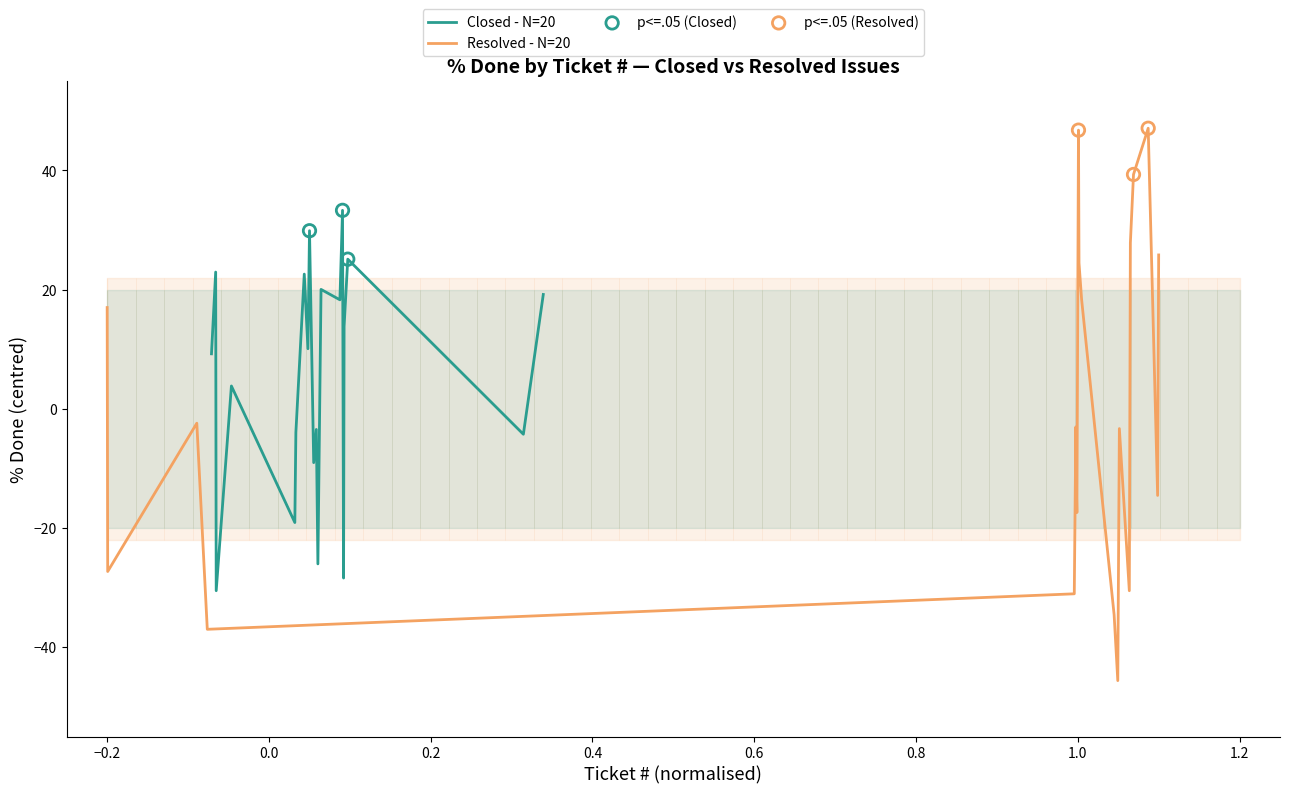

What are all the series names shown in the legend?

Closed - N=20, Resolved - N=20